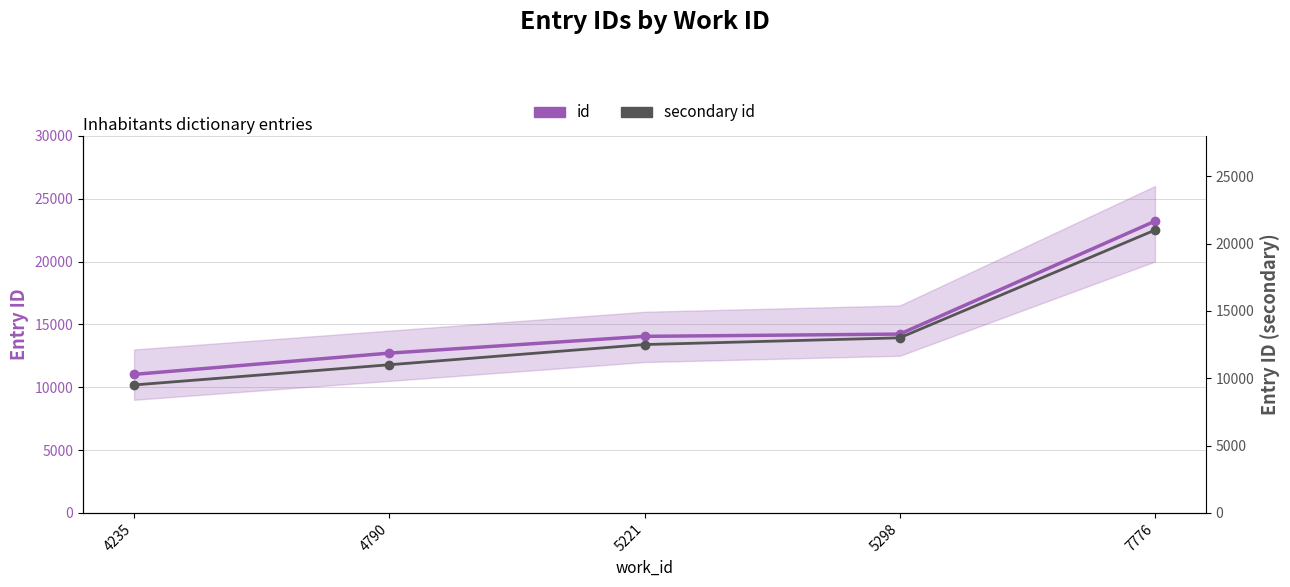

Reading left to right, list all the values displayed in this chart.

id: 11022	12711	14046	14226	23209
secondary id: 9500	11000	12500	13000	21000